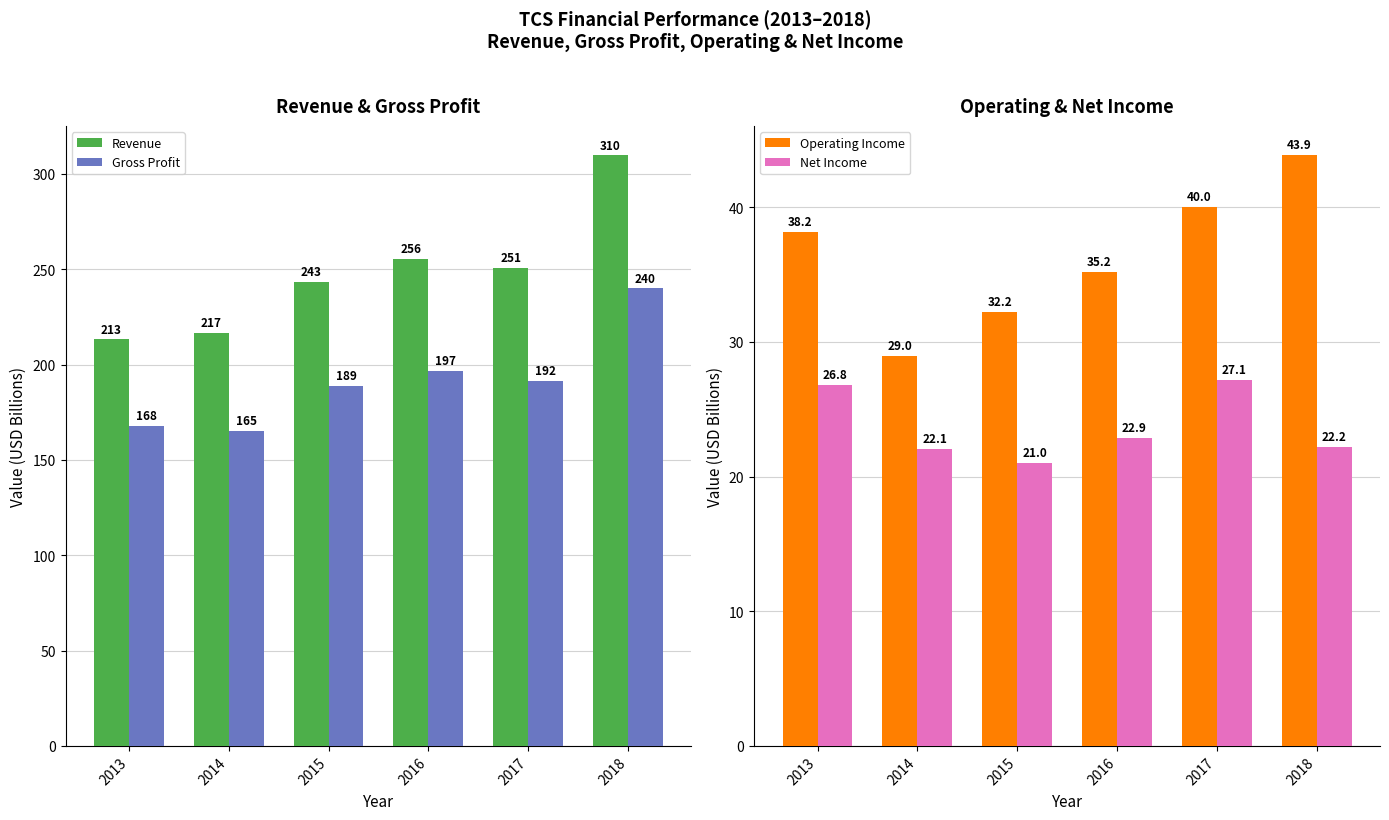

Which series has the largest total across all categories?

Revenue